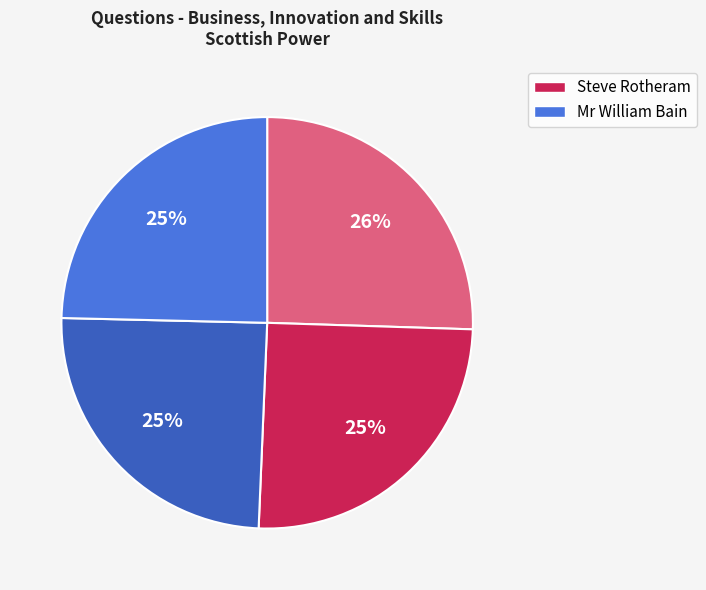

Does any single category account for the majority?

No